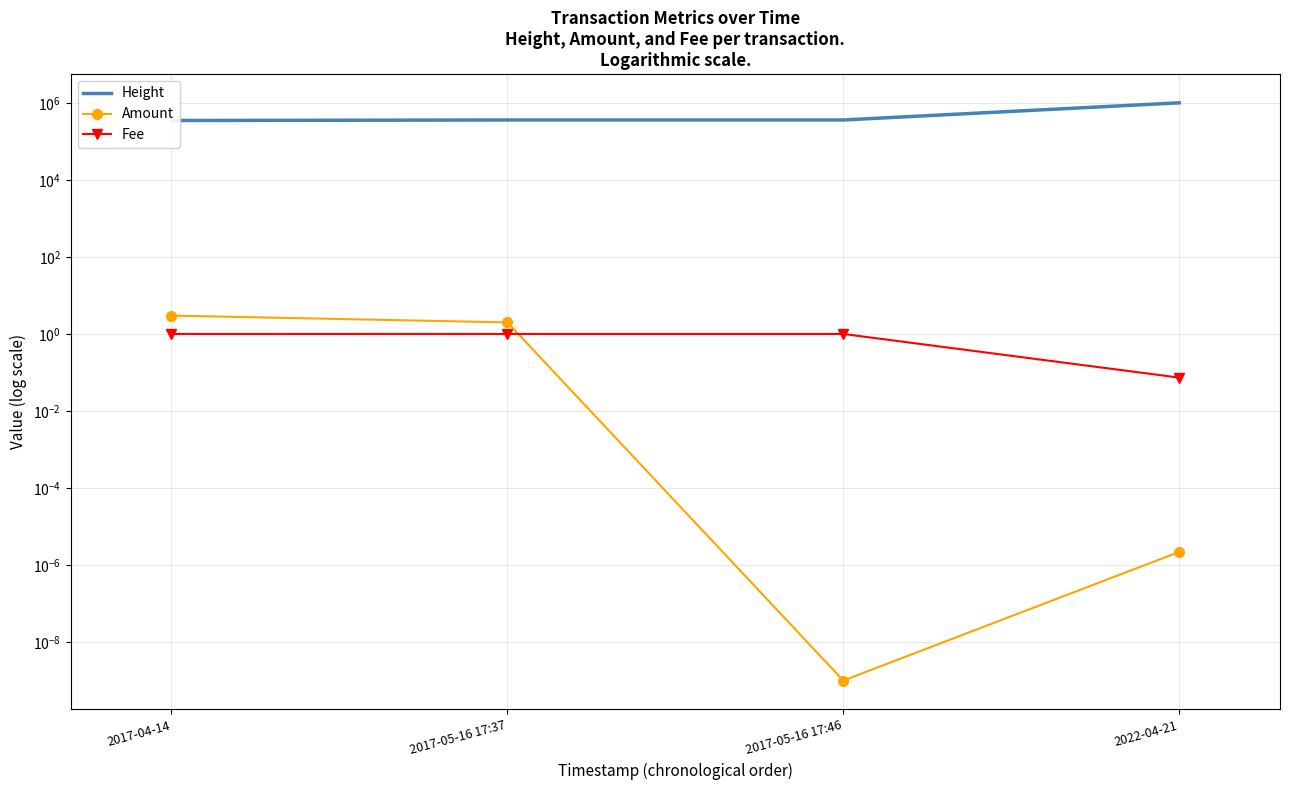

What are all the series names shown in the legend?

Height, Amount, Fee